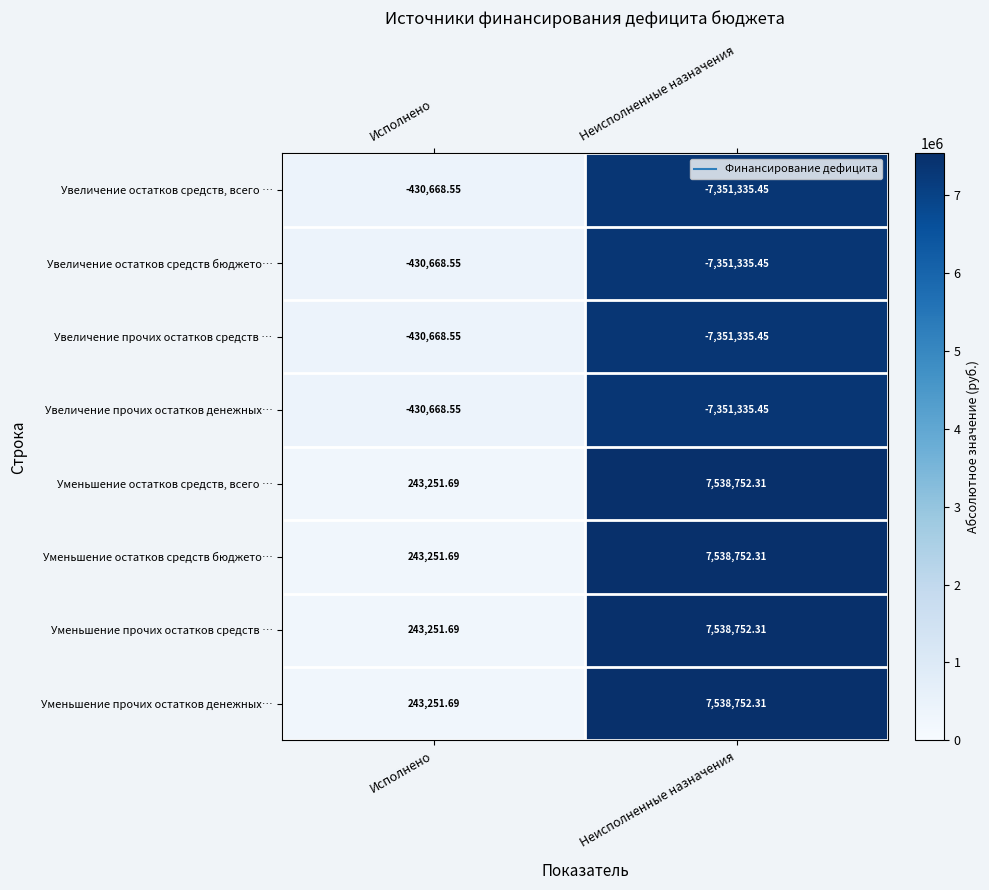

What is the total value across all series at Исполнено?

-749667.4